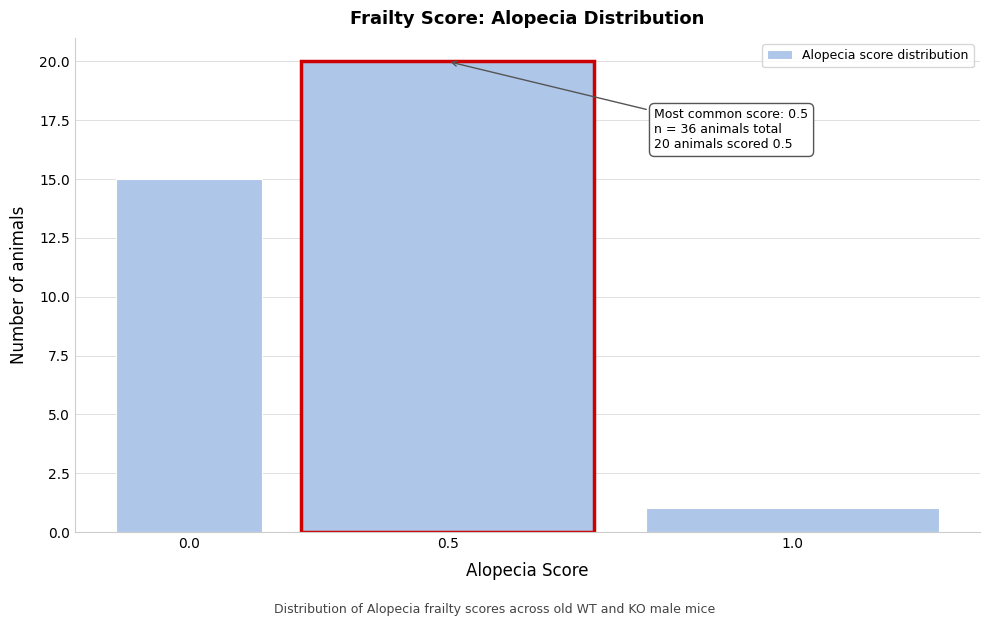

Reading left to right, extract all data points from this chart.

15	20	1